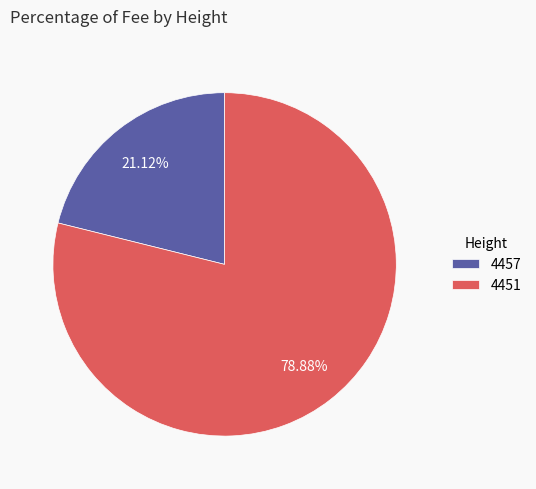

Which slice is the smallest?

4457